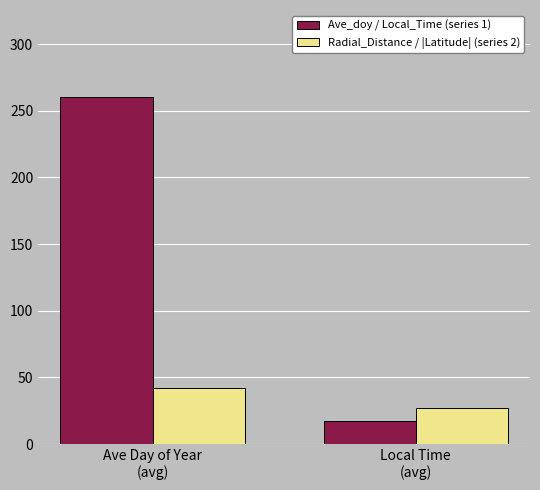

Is it true that Ave_doy / Local_Time (series 1) equals 17.1 at Local Time
(avg)?

True